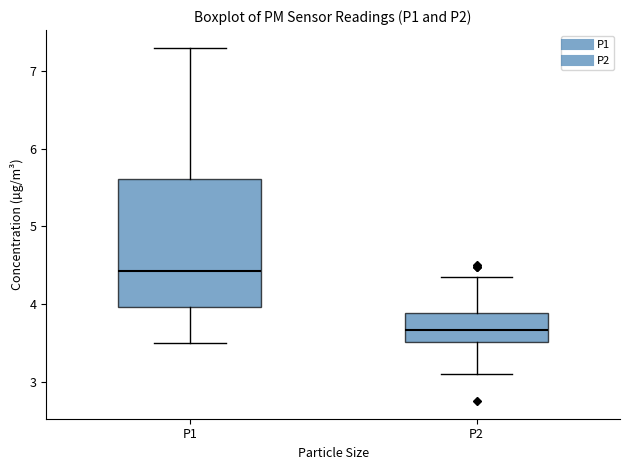

Reading left to right, transcribe this box plot: for each box, give where its median line is, the range the box spans, and where its two whiskers end, as read against the y-axis. The values are not printed on the chart, so give them approximately, as read against the axis.

P1: median 4.4, box 4.0 to 5.6, whiskers 3.5 to 7.3
P2: median 3.7, box 3.5 to 3.9, whiskers 3.1 to 4.4